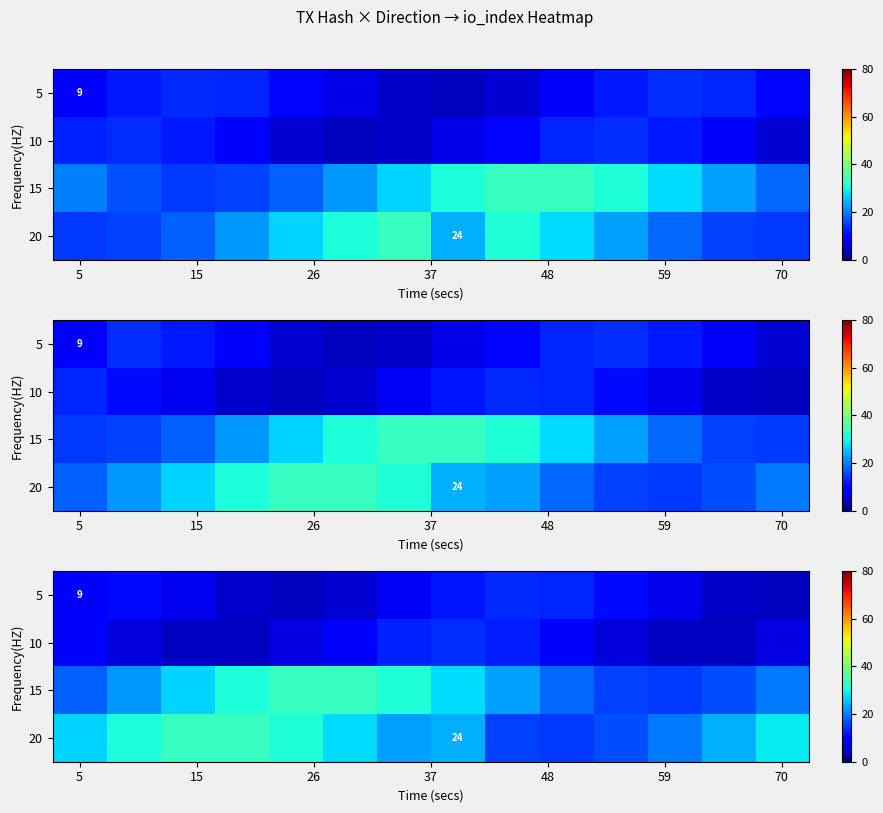

At how many categories does at least one series exceed 31?

5